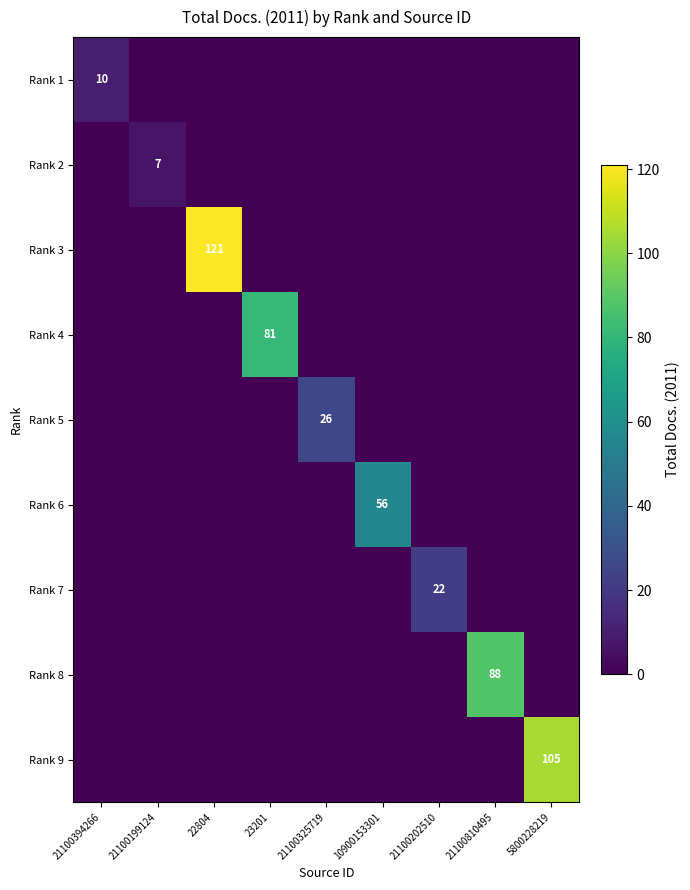

Which label corresponds to the largest value in the chart?

22804